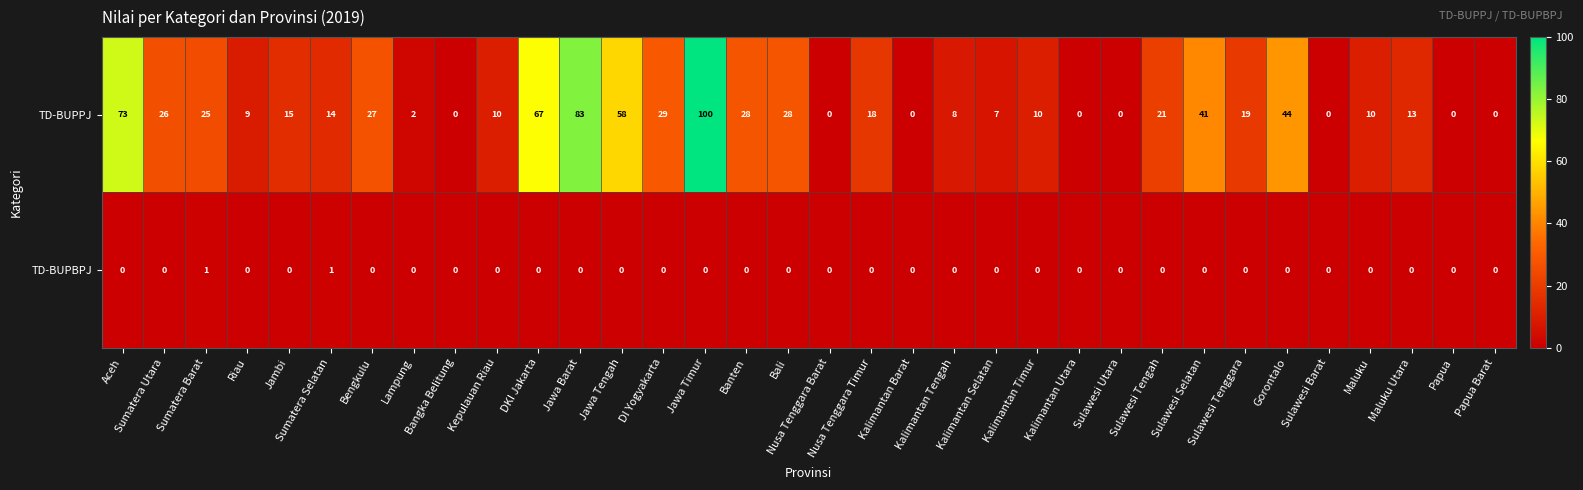

How many positive values does the TD-BUPPJ series have?

26